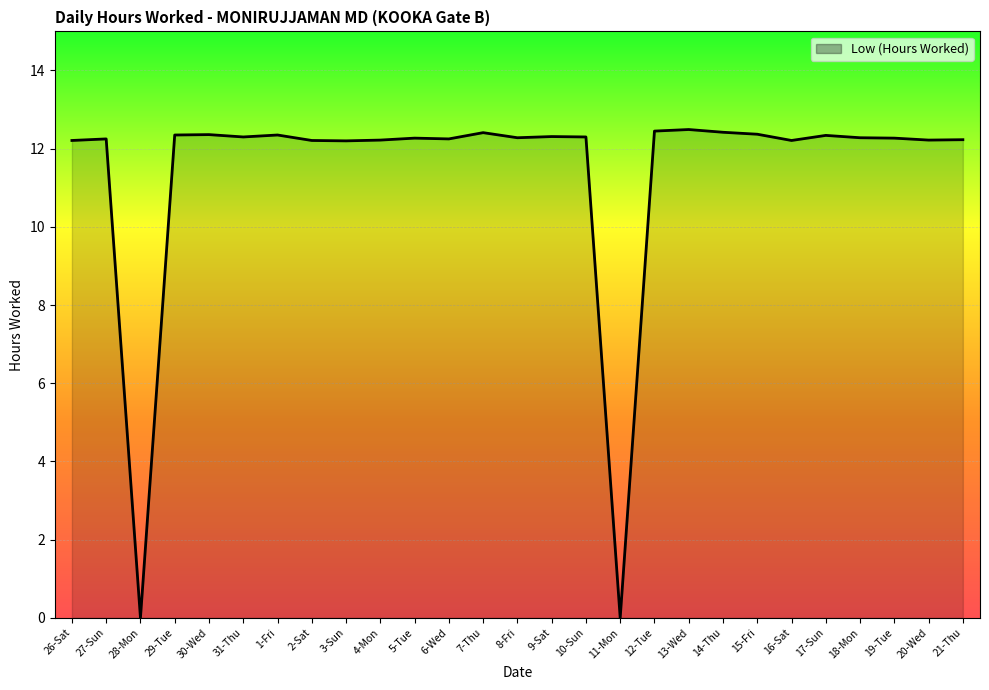

What is the greatest value displayed?

12.5